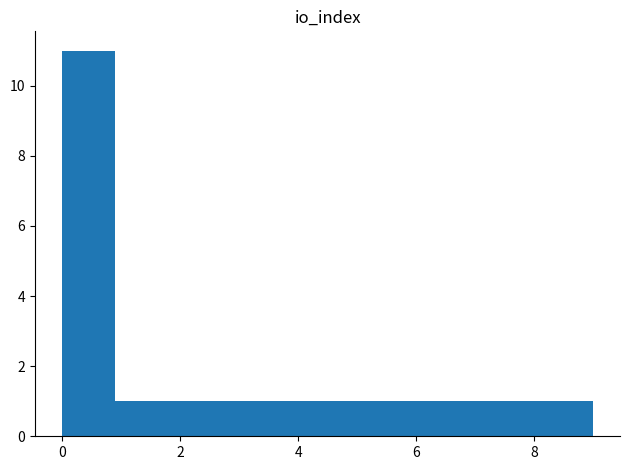

Reading left to right, transcribe this chart: for each bar, give the range it covers on the x-axis and its height. Neither the bar edges nor the heights are printed on the chart, so give them approximately, as read against the axes.

0.0 to 0.9: 11
0.9 to 1.8: 1
1.8 to 2.7: 1
2.7 to 3.6: 1
3.6 to 4.5: 1
4.5 to 5.4: 1
5.4 to 6.3: 1
6.3 to 7.2: 1
7.2 to 8.1: 1
8.1 to 9.0: 1